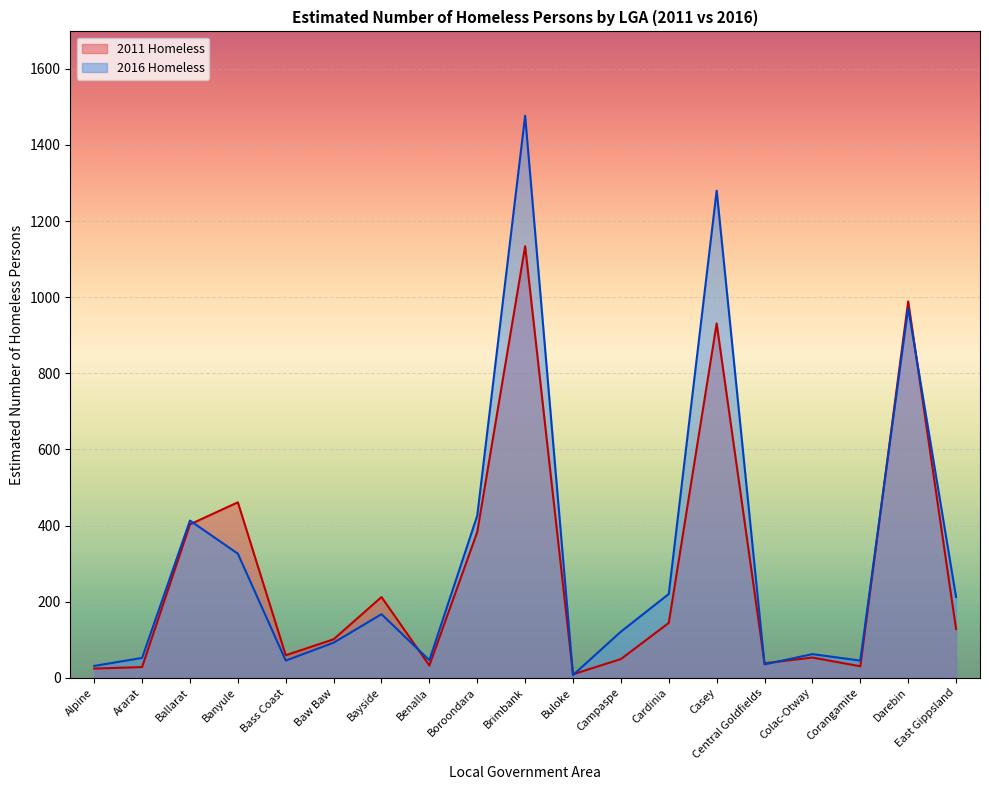

Is it true that 2011 Homeless equals 1134 at Brimbank?

True